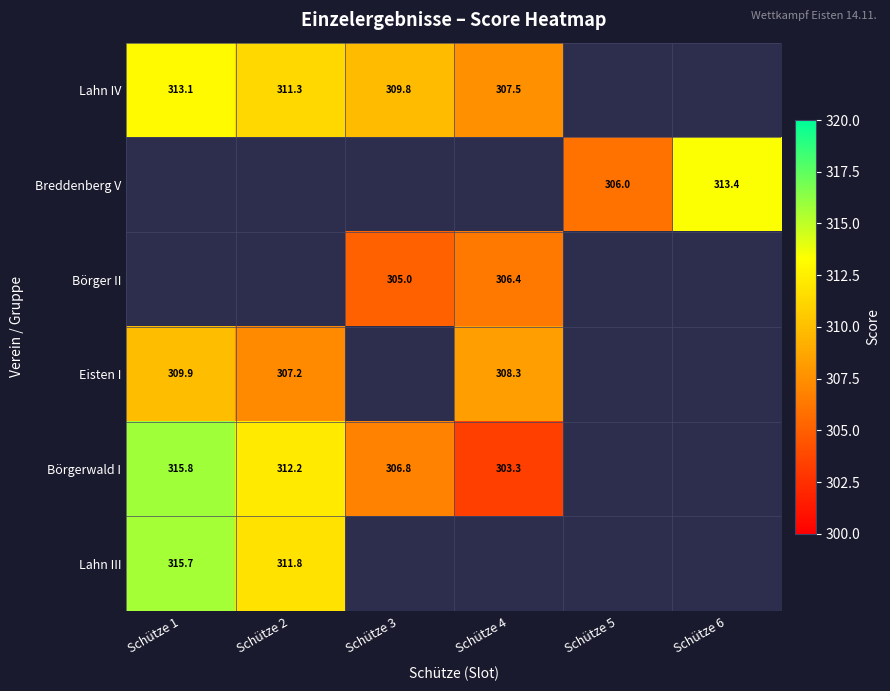

True or false: Börgerwald I has a value of 138.8 at Schütze 2.

False